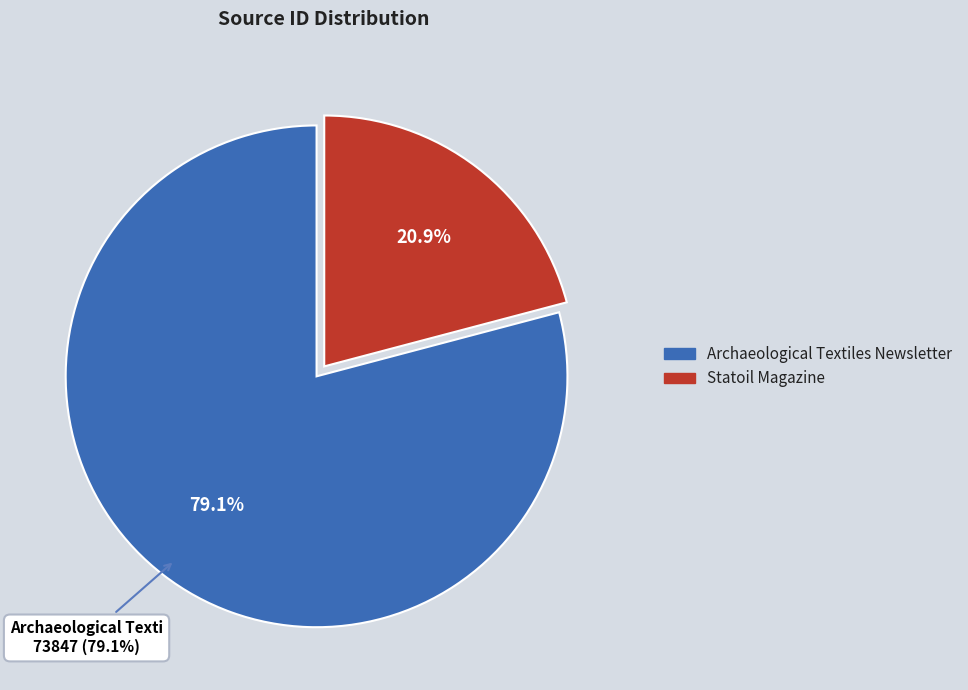

How many segments does this pie chart have?

2